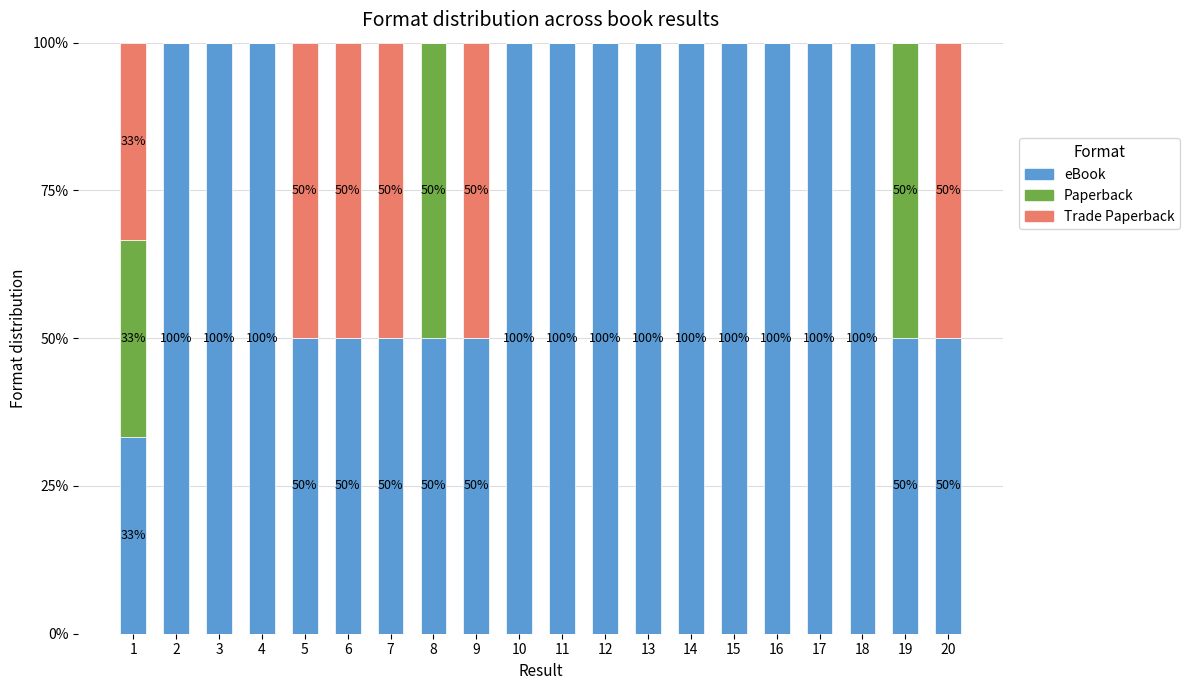

True or false: eBook has a value of 50.0 at 20.

True